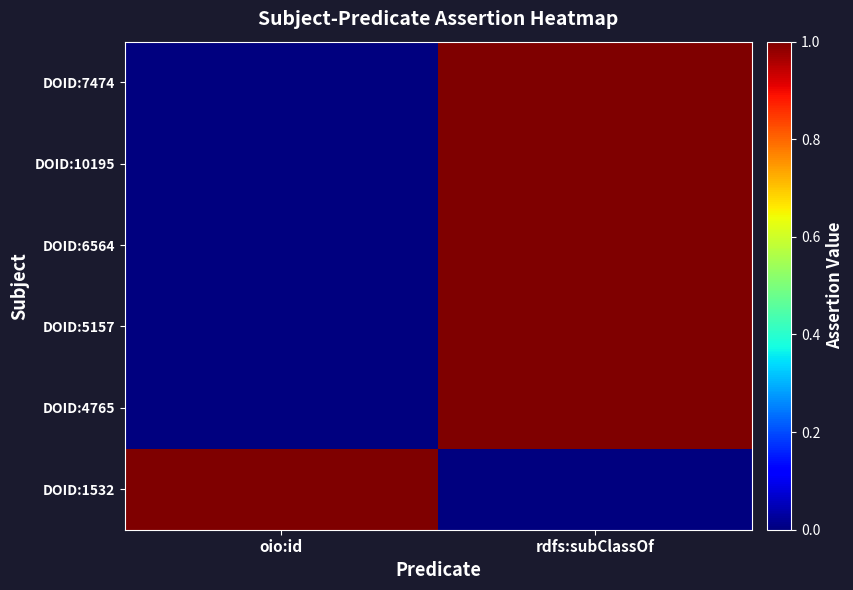

Reading left to right, extract all data points from this chart.

DOID:1532: oio:id=1	rdfs:subClassOf=0
DOID:4765: oio:id=0	rdfs:subClassOf=1
DOID:5157: oio:id=0	rdfs:subClassOf=1
DOID:6564: oio:id=0	rdfs:subClassOf=1
DOID:10195: oio:id=0	rdfs:subClassOf=1
DOID:7474: oio:id=0	rdfs:subClassOf=1